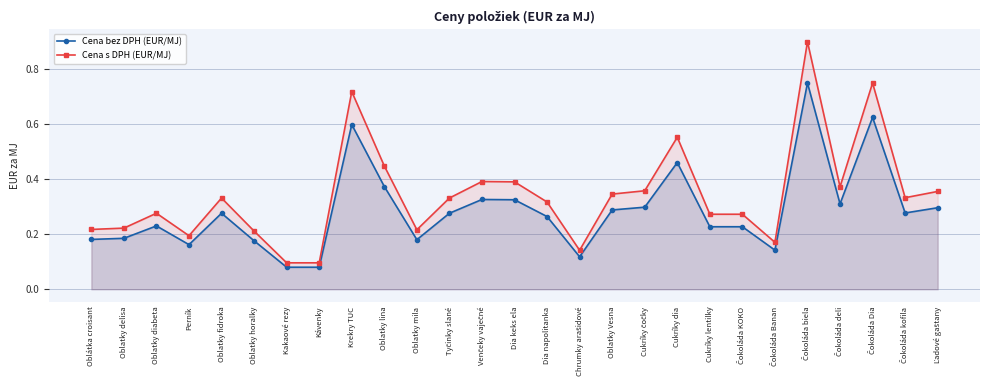

In Cena bez DPH (EUR/MJ), how many points are lower than both neighbors (excluding endpoints)?

6